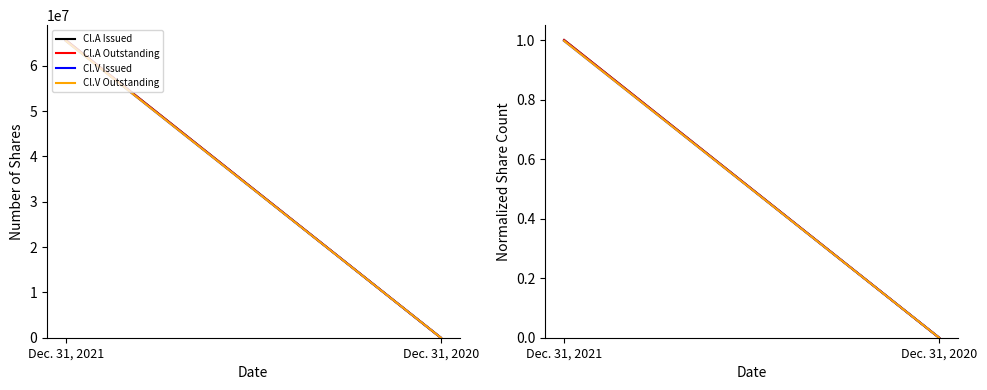

What is the greatest value displayed?

1.0